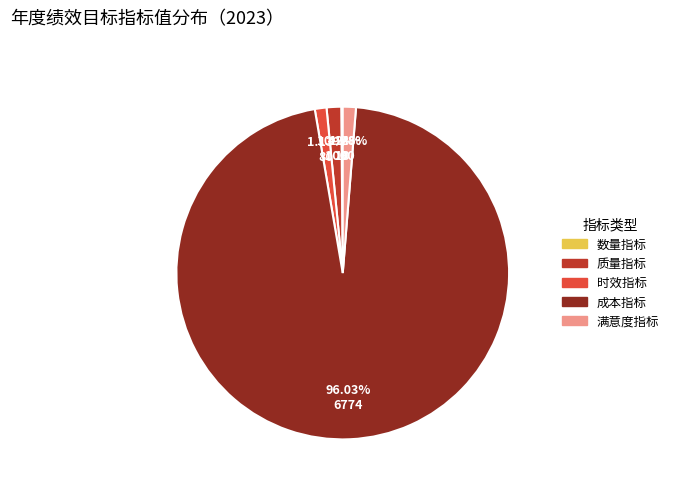

Does 满意度指标 account for over 50% of the chart?

No